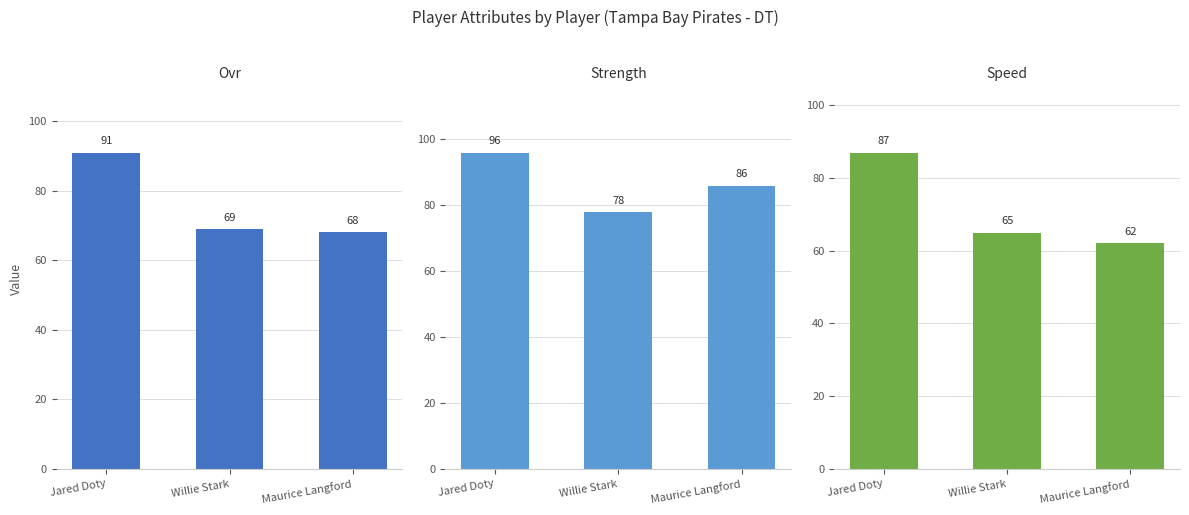

What is the sum of the ovr values at Jared Doty and Maurice Langford?

159